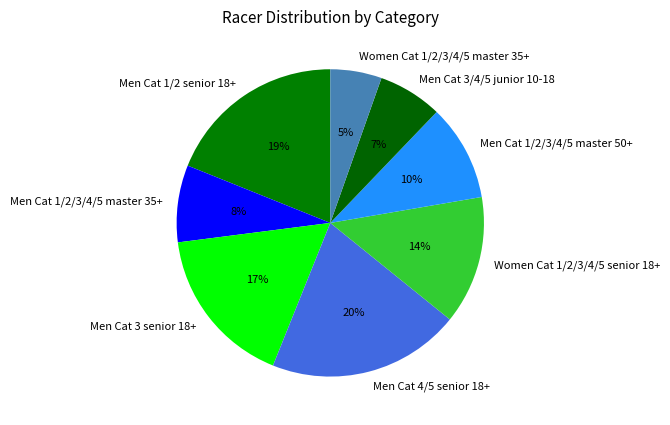

Is Men Cat 1/2/3/4/5 master 50+ the majority of the pie?

No